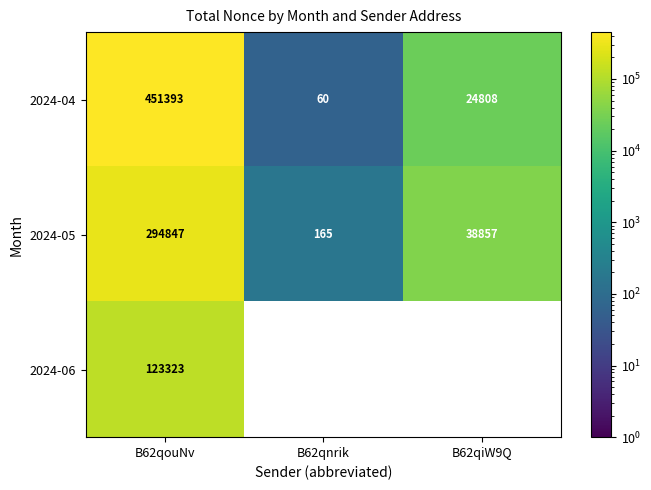

What is the maximum value shown in the chart?

451393.0